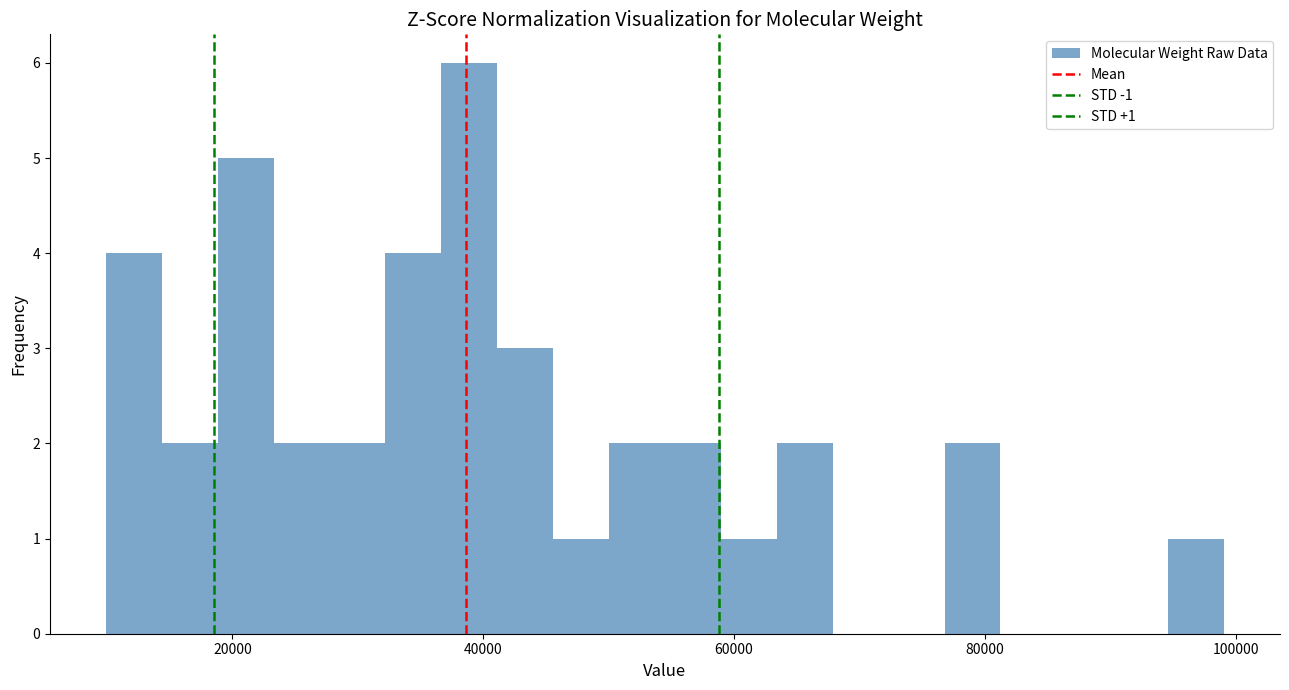

Read against the x-axis, roughly where is the centre of the tallest bar?

38000